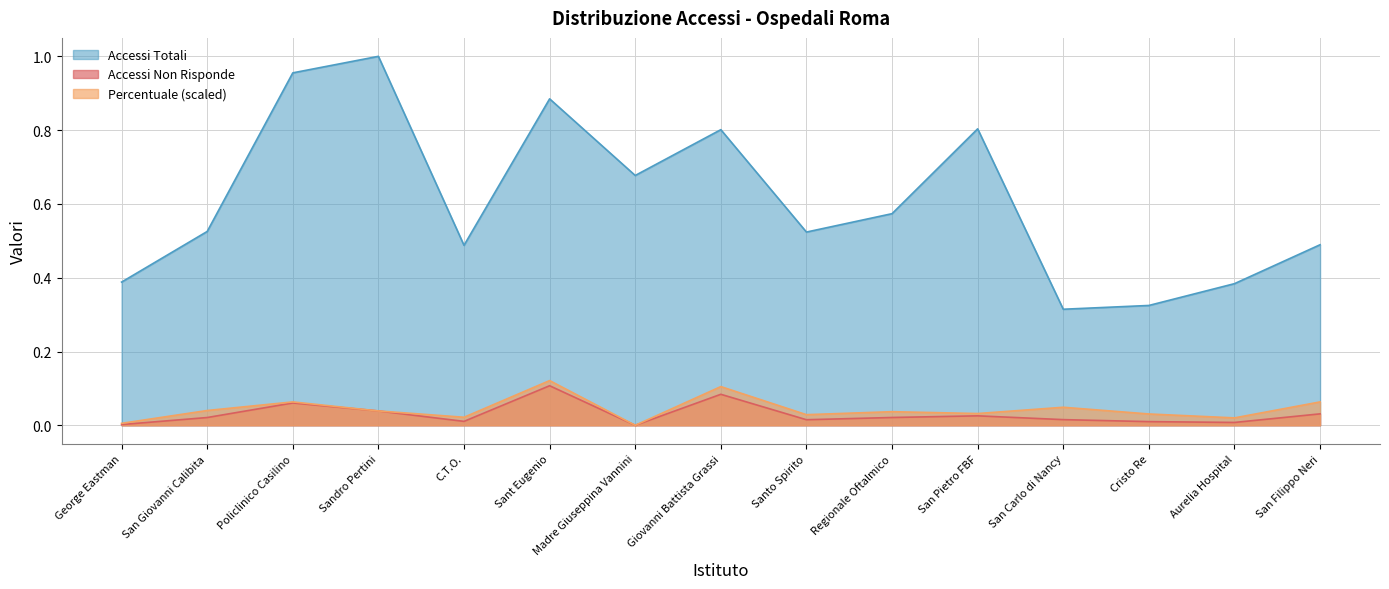

Between Madre Giuseppina Vannini and San Carlo di Nancy, which series saw the biggest shift?

Accessi Totali